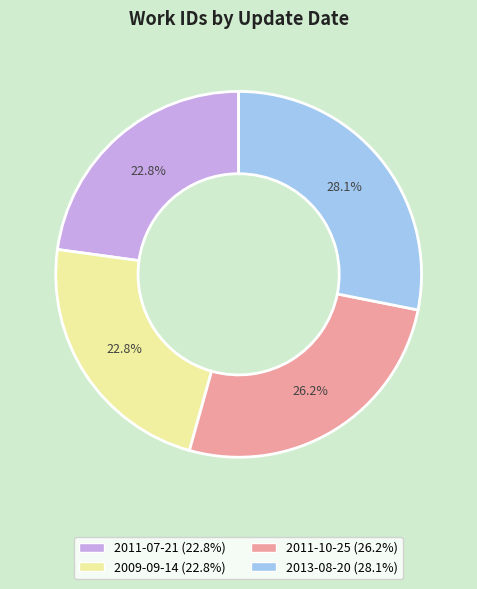

The 2011-07-21 slice represents 23% of the pie. True or false?

True